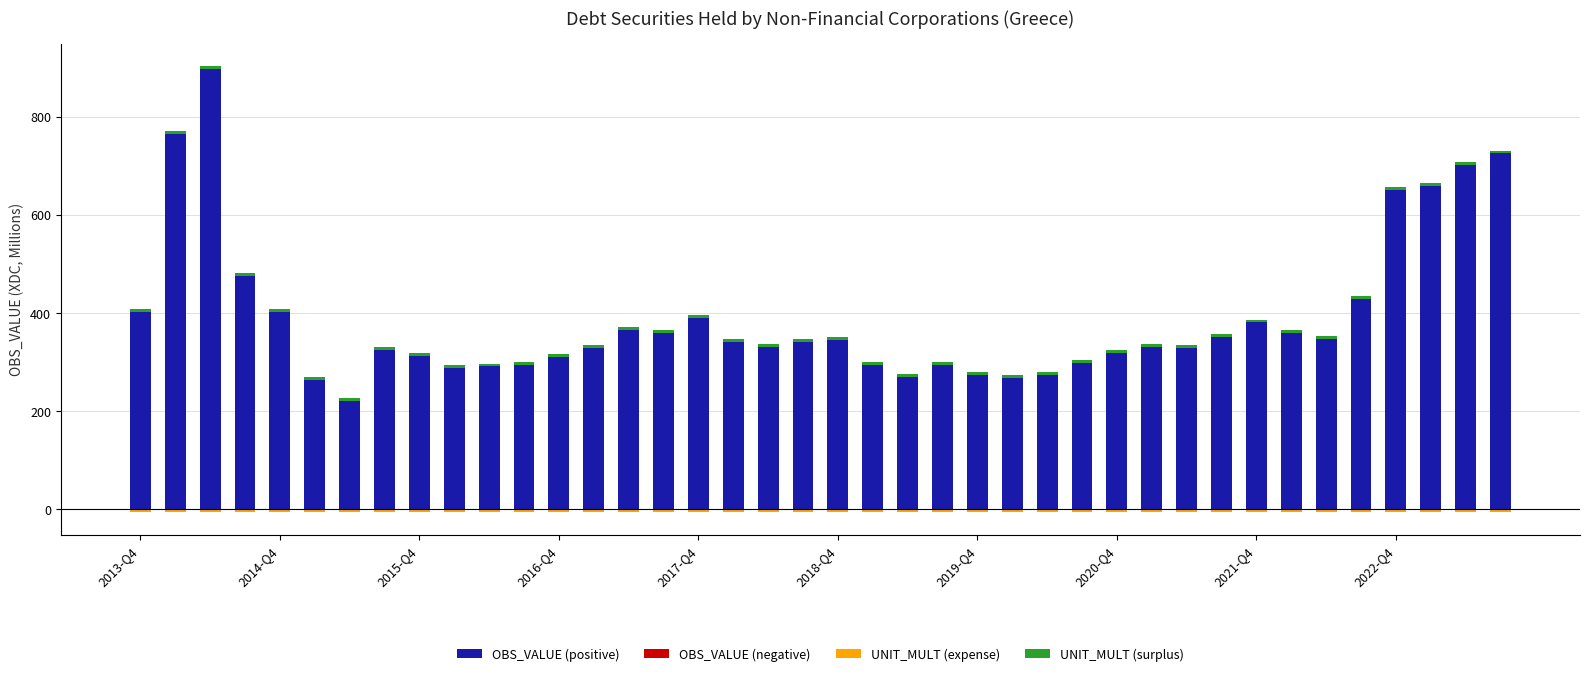

Reading left to right, list all the values displayed in this chart.

OBS_VALUE (positive): 401.6	764.1	897.5	474.7	403.1	264.5	220.5	324.1	312.0	288.1	291.2	294.0	310.8	328.7	364.9	359.7	390.9	340.9	330.1	341.3	345.7	295.0	268.9	293.6	273.1	267.2	272.9	299.1	318.5	331.2	329.6	351.7	380.8	360.1	347.3	428.4	650.8	658.7	701.1	725.0
OBS_VALUE (negative): 0.0	0.0	0.0	0.0	0.0	0.0	0.0	0.0	0.0	0.0	0.0	0.0	0.0	0.0	0.0	0.0	0.0	0.0	0.0	0.0	0.0	0.0	0.0	0.0	0.0	0.0	0.0	0.0	0.0	0.0	0.0	0.0	0.0	0.0	0.0	0.0	0.0	0.0	0.0	0.0
UNIT_MULT (expense): -6.0	-6.0	-6.0	-6.0	-6.0	-6.0	-6.0	-6.0	-6.0	-6.0	-6.0	-6.0	-6.0	-6.0	-6.0	-6.0	-6.0	-6.0	-6.0	-6.0	-6.0	-6.0	-6.0	-6.0	-6.0	-6.0	-6.0	-6.0	-6.0	-6.0	-6.0	-6.0	-6.0	-6.0	-6.0	-6.0	-6.0	-6.0	-6.0	-6.0
UNIT_MULT (surplus): 6.0	6.0	6.0	6.0	6.0	6.0	6.0	6.0	6.0	6.0	6.0	6.0	6.0	6.0	6.0	6.0	6.0	6.0	6.0	6.0	6.0	6.0	6.0	6.0	6.0	6.0	6.0	6.0	6.0	6.0	6.0	6.0	6.0	6.0	6.0	6.0	6.0	6.0	6.0	6.0